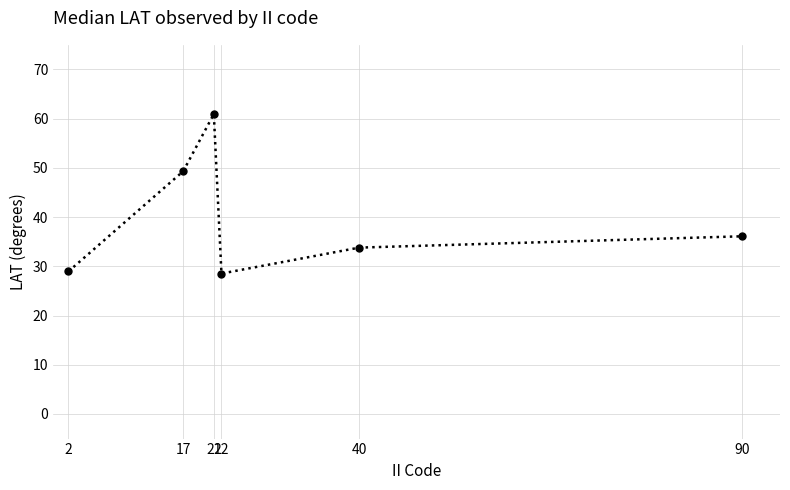

What is the maximum value shown in the chart?

60.9